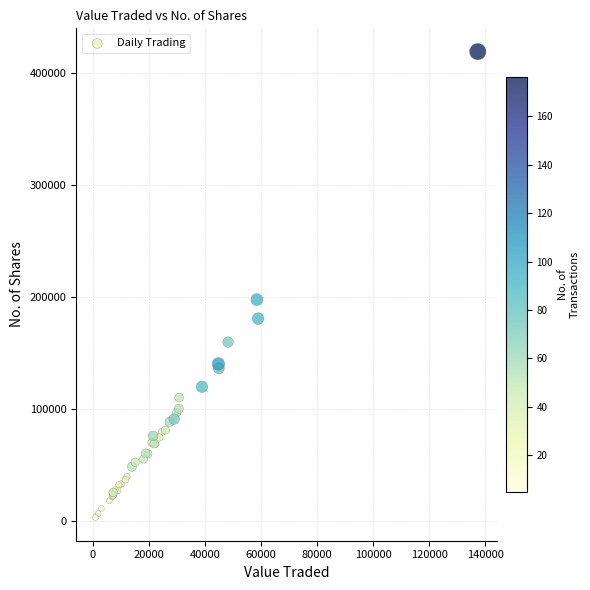

What Y value in the scatter plot is closest to 211057?

197592